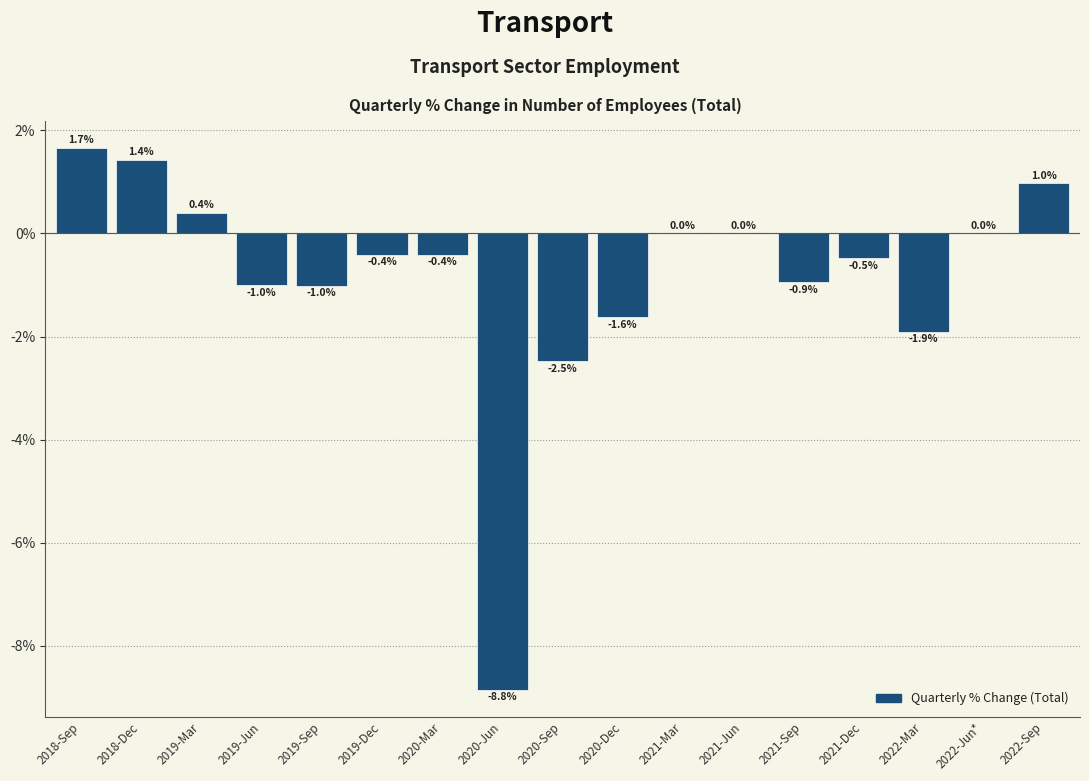

Reading left to right, transcribe all the data shown in this chart.

2018-Sep=1.7	2018-Dec=1.4	2019-Mar=0.4	2019-Jun=-1.0	2019-Sep=-1.0	2019-Dec=-0.4	2020-Mar=-0.4	2020-Jun=-8.8	2020-Sep=-2.5	2020-Dec=-1.6	2021-Mar=0.0	2021-Jun=0.0	2021-Sep=-0.9	2021-Dec=-0.5	2022-Mar=-1.9	2022-Jun*=0.0	2022-Sep=1.0